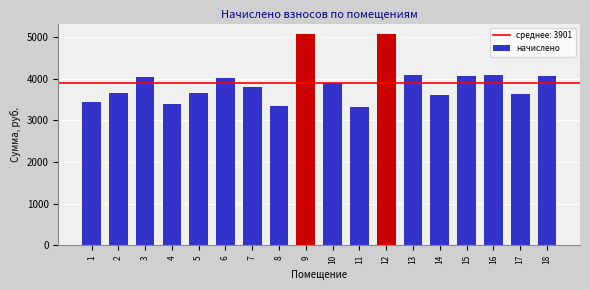

What is the change in value from 2 to 7?

+165.6